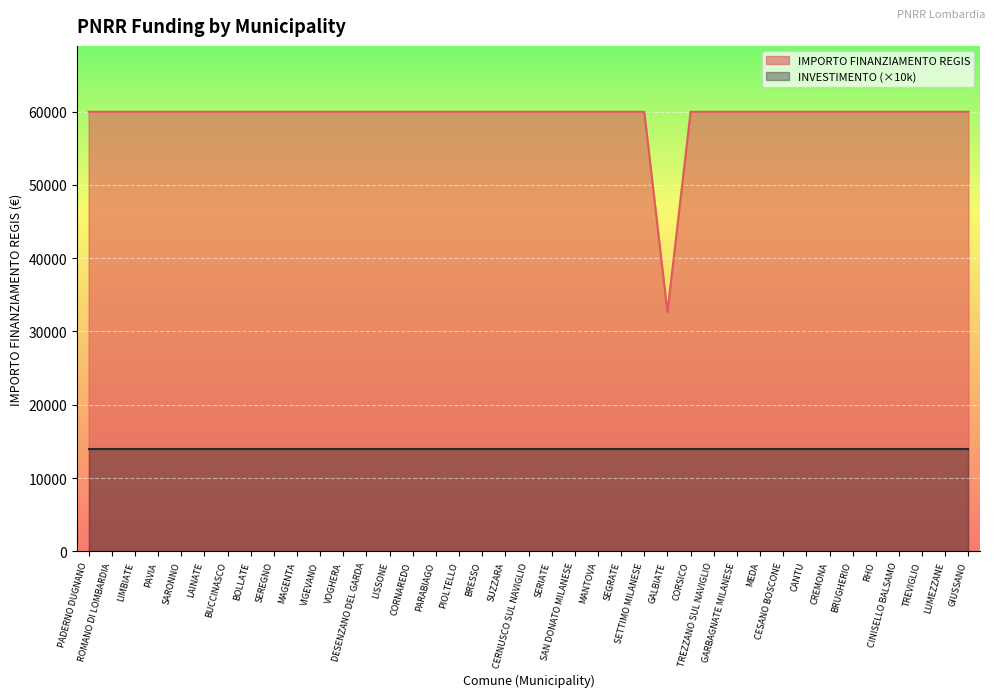

What is the label of the 36th point from the left?

CINISELLO BALSAMO